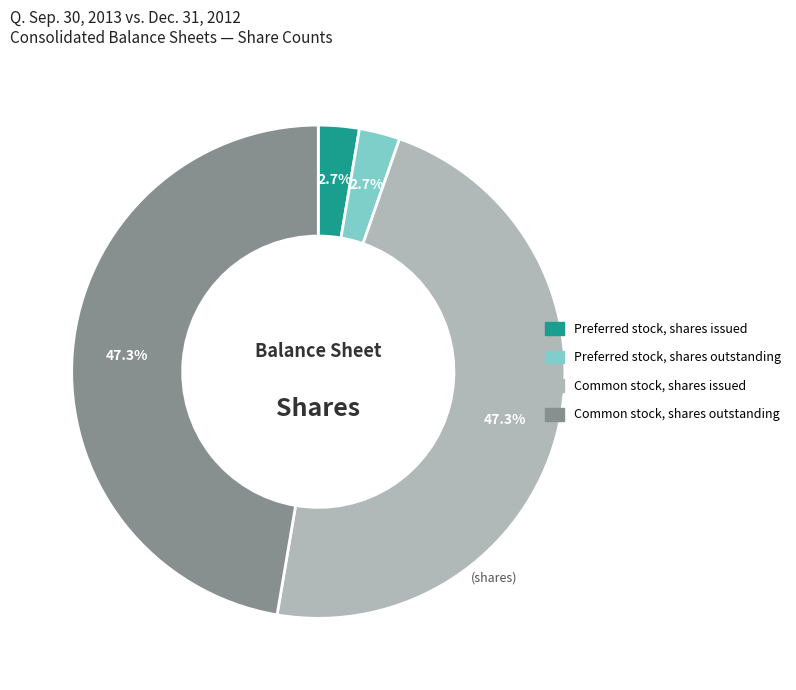

Does any single category account for the majority?

No